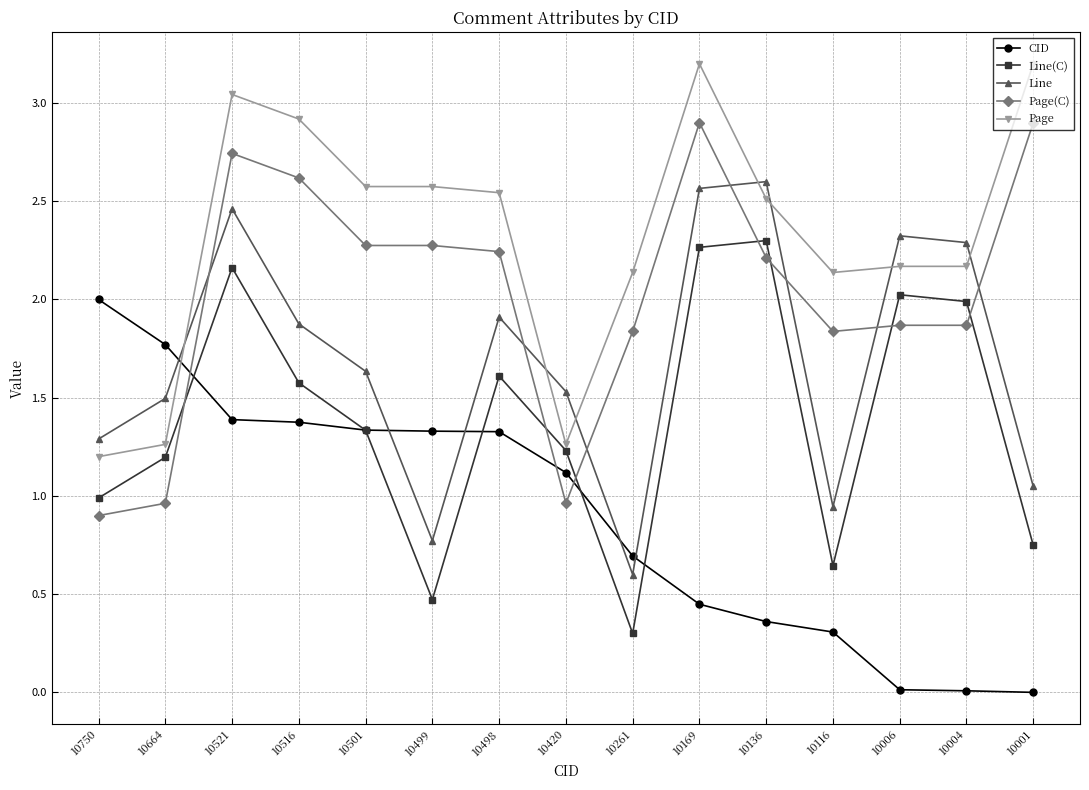

Between 10750 and 10116, which series saw the biggest shift?

CID